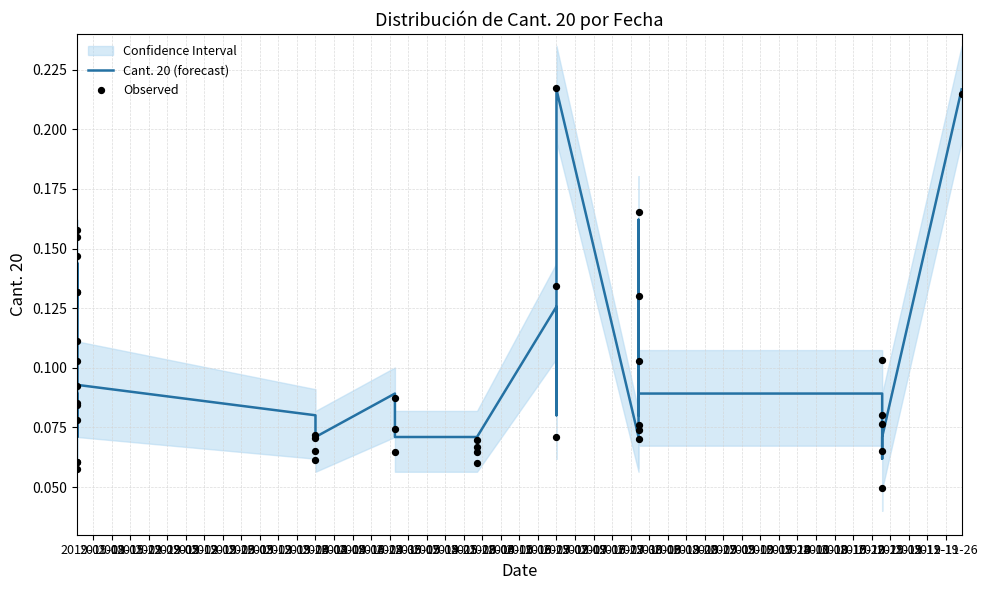

Which series has the largest total across all categories?

Cant. 20 (forecast)